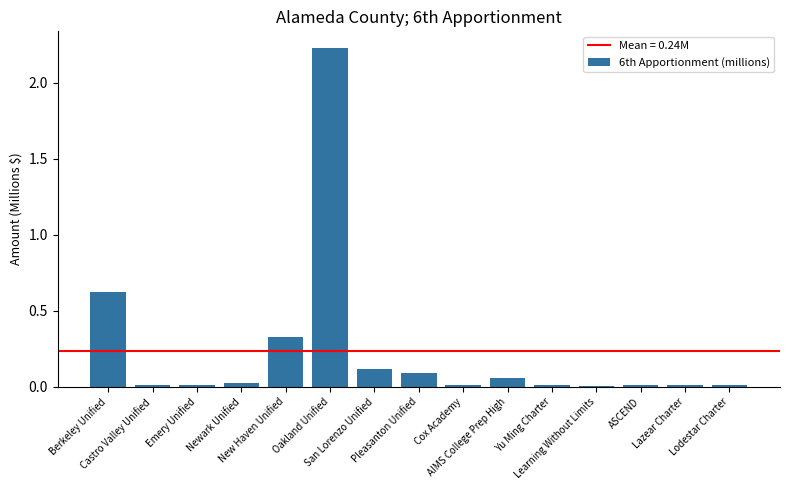

Which category has the highest value across all series?

Oakland Unified